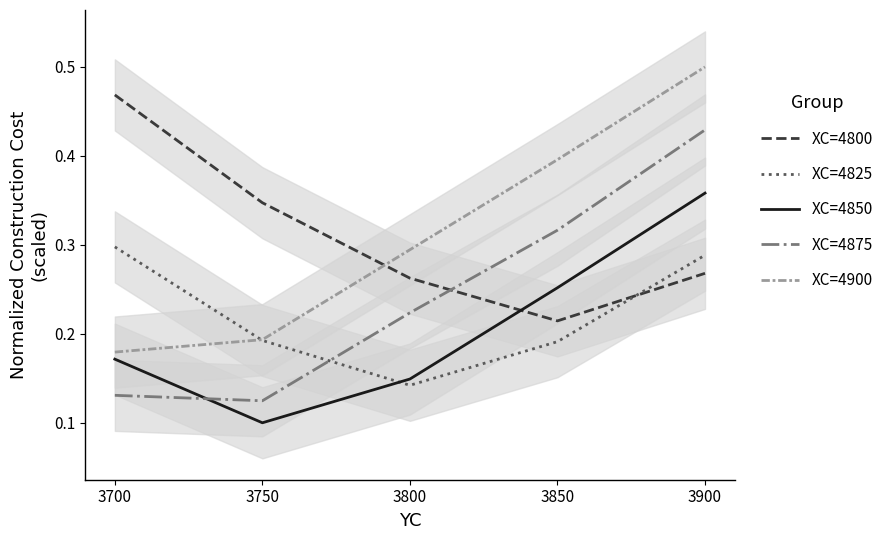

True or false: XC=4875 has more than 2 interior local peaks.

False